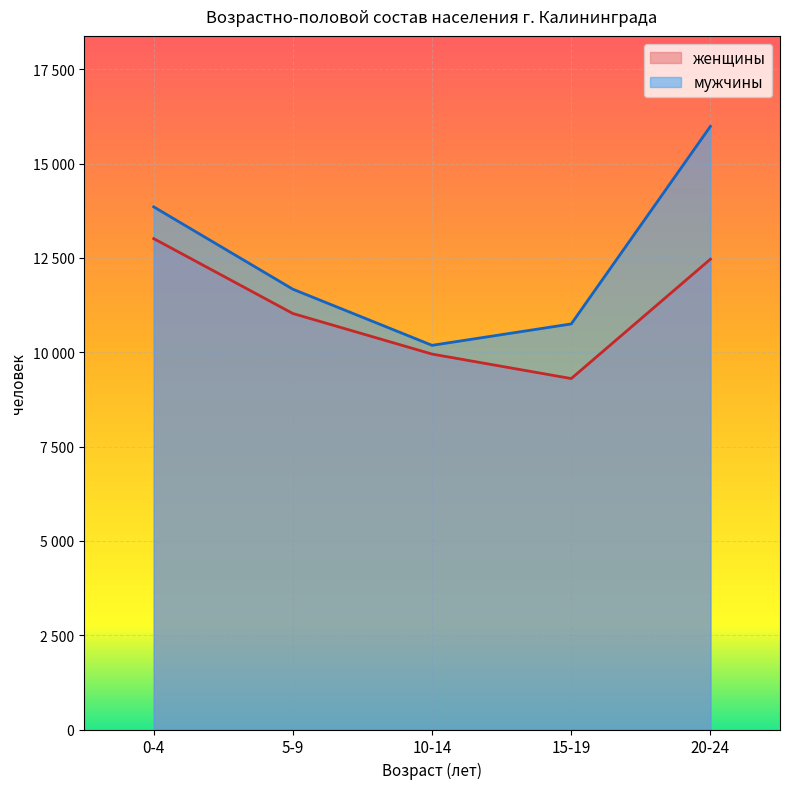

Which category has the lowest value across all series?

15-19